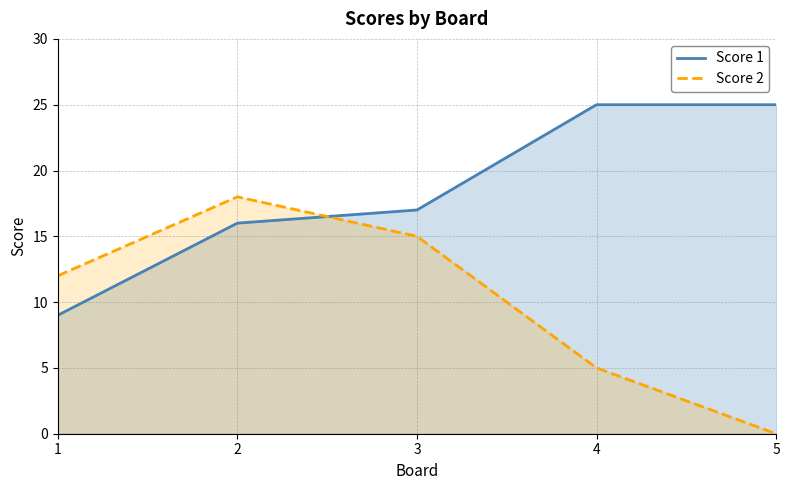

How many times do Score 2 and Score 1 cross each other?

1